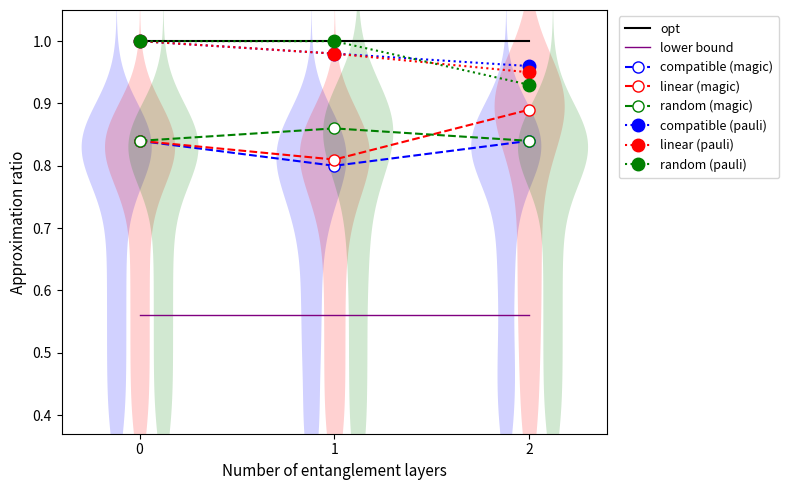

How many categories are shown in the chart?

3